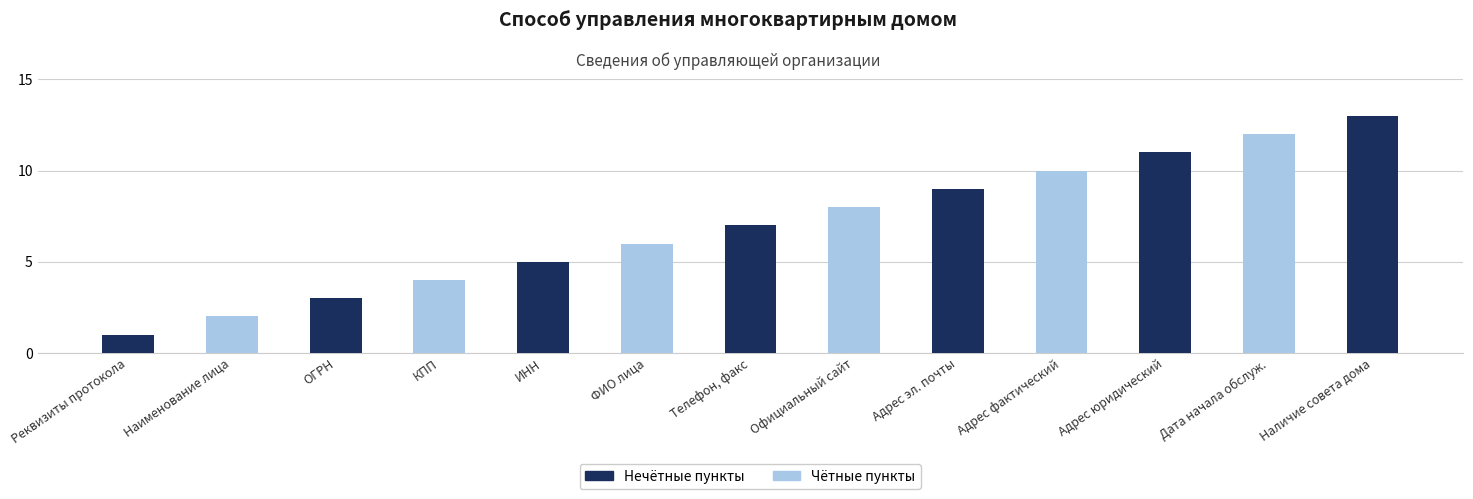

What is the average value of the Чётные пункты series?

3